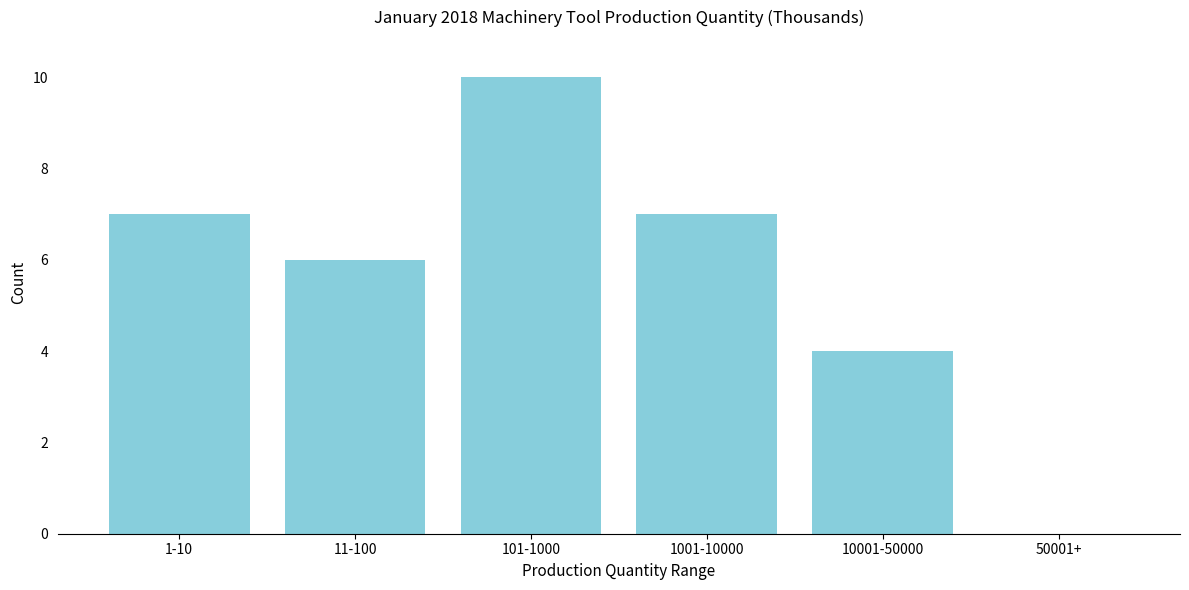

Reading right to left, what are all the values shown in this chart?

50001+=0	10001-50000=4	1001-10000=7	101-1000=10	11-100=6	1-10=7